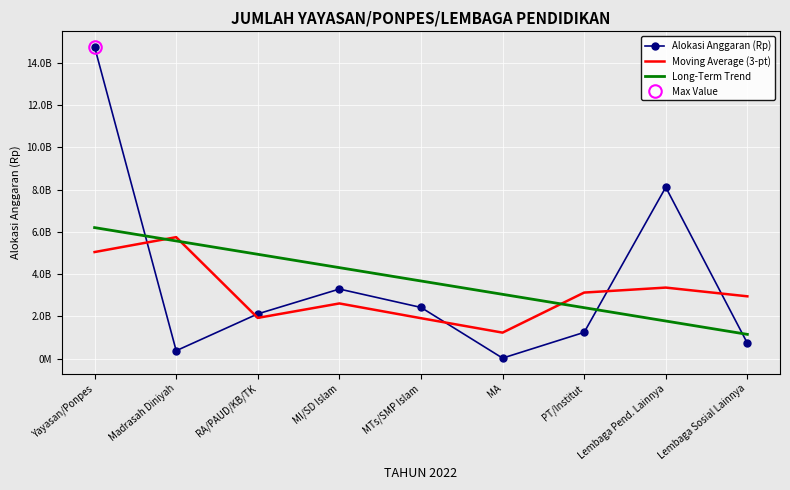

Which series changed the most between MA and Lembaga Sosial Lainnya?

Long-Term Trend